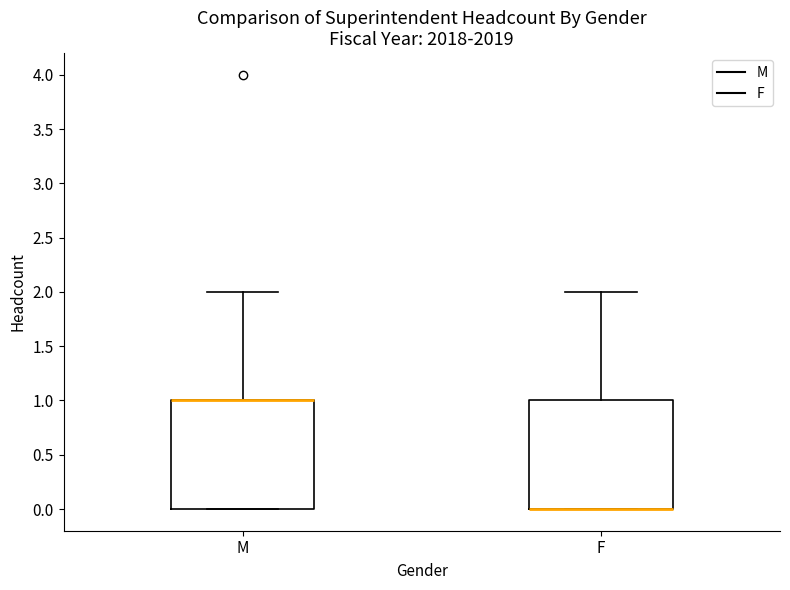

Reading left to right, read every box against the y-axis: the position of its median line, the range the box covers, and the ends of its whiskers. The values are not printed on the chart, so give them approximately, as read against the axis.

M: median 1 (drawn on the box's upper edge), box 0 to 1, whiskers 0 to 2
F: median 0 (drawn on the box's lower edge), box 0 to 1, whiskers 0 to 2